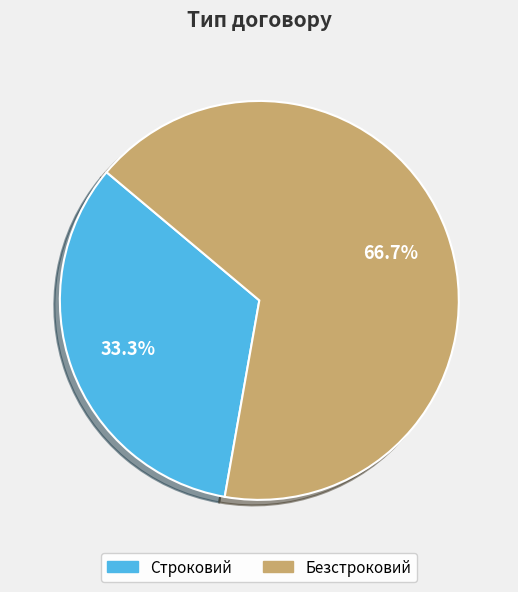

What percentage is the Строковий slice, to the nearest percent?

33%